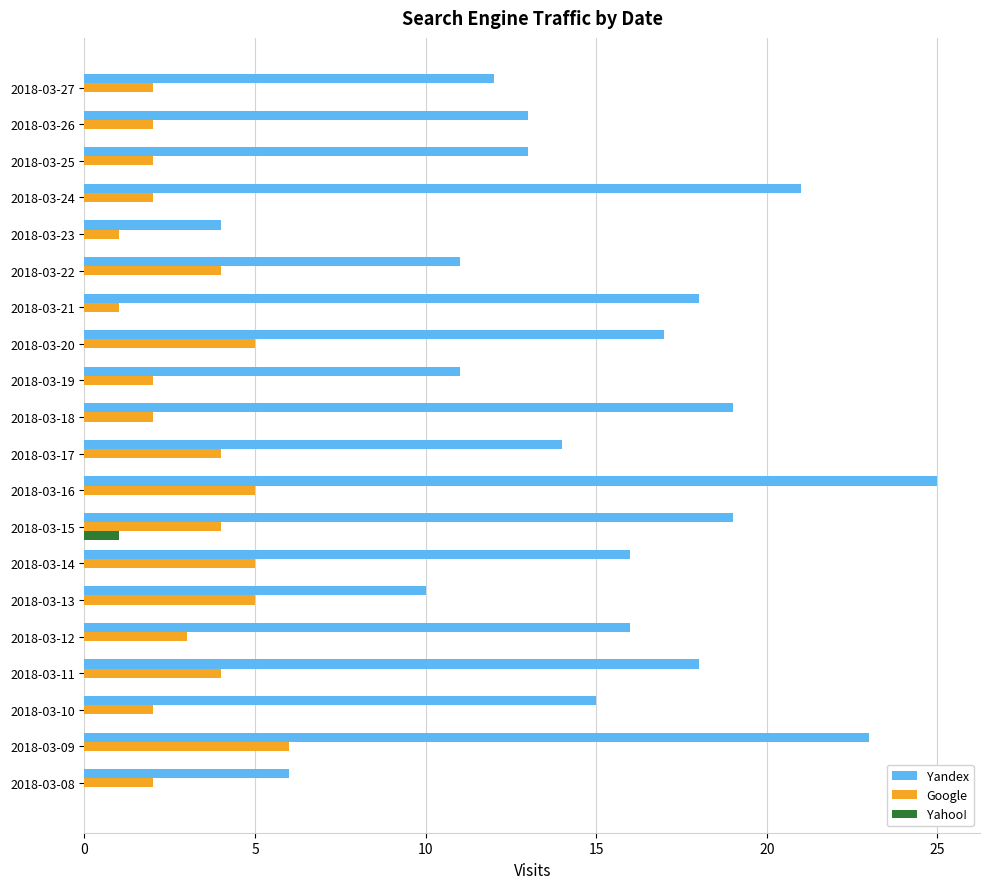

What is the highest value of the Yandex series?

25